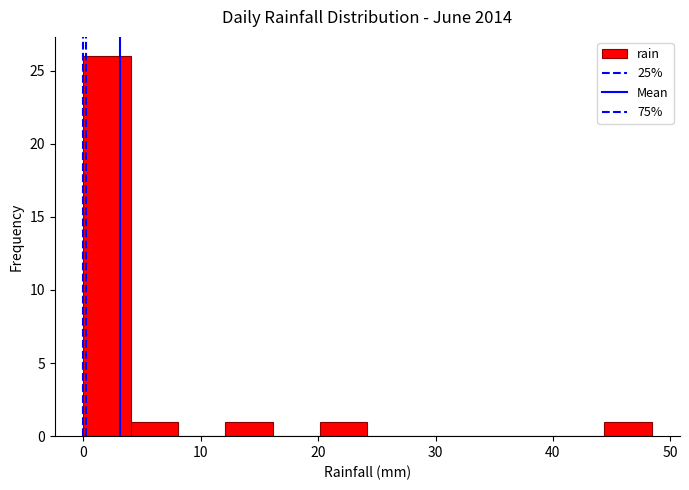

How tall is the bar that spans 4 to 8 on the x-axis? Neither the bar edges nor the heights are printed on the chart, so give them approximately, as read against the axes.

1